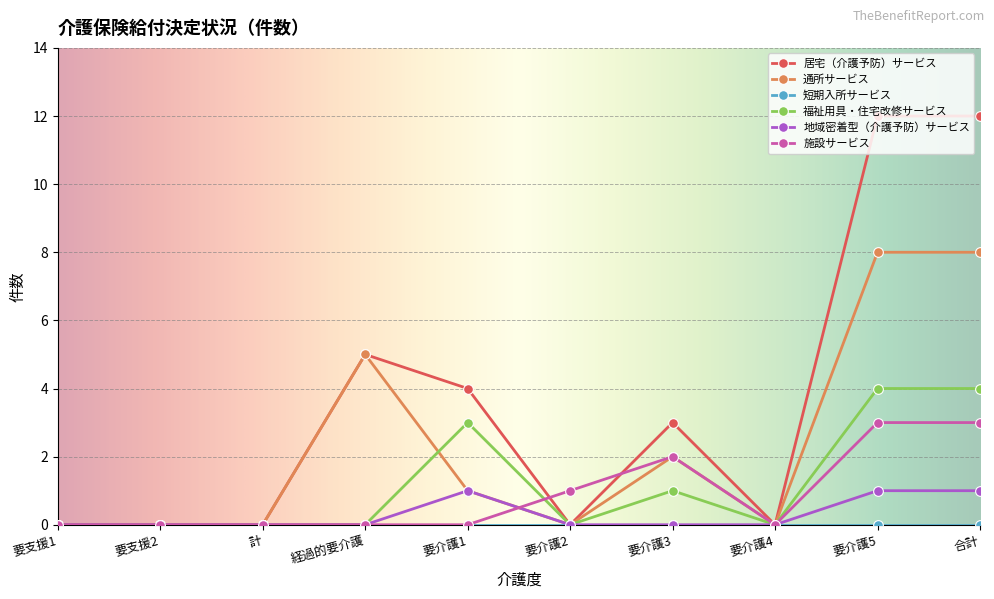

Which series has the largest range (max minus min)?

居宅（介護予防）サービス